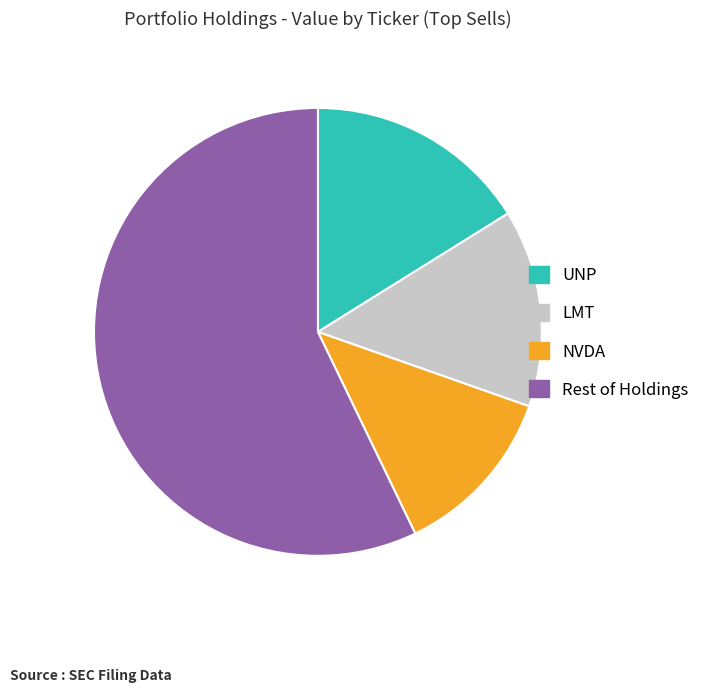

Is it true that NVDA is 21% of the pie?

False